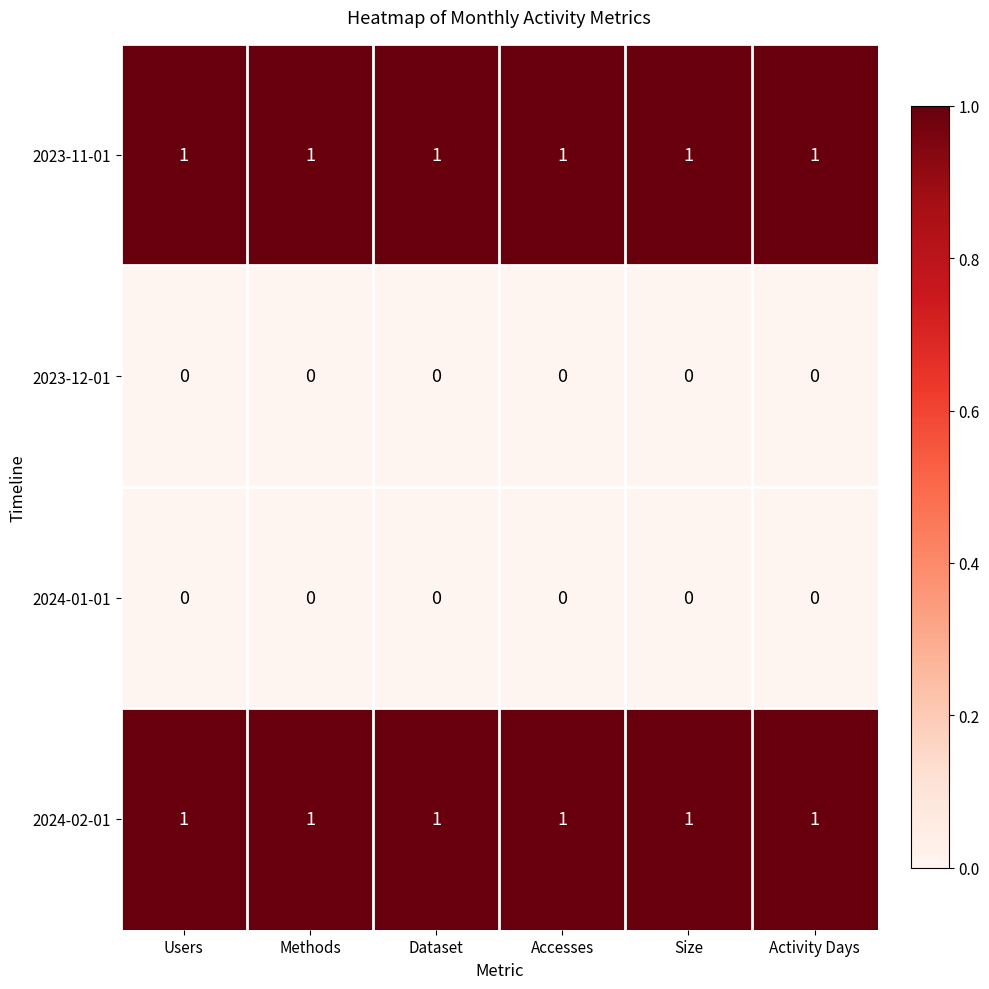

At how many categories does at least one series exceed 0?

6